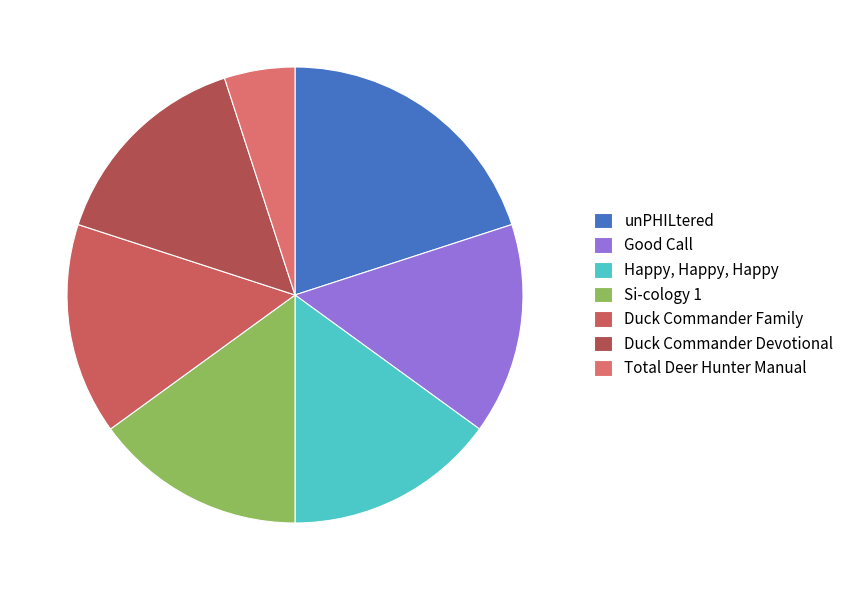

True or false: Duck Commander Devotional accounts for 21% of the total.

False